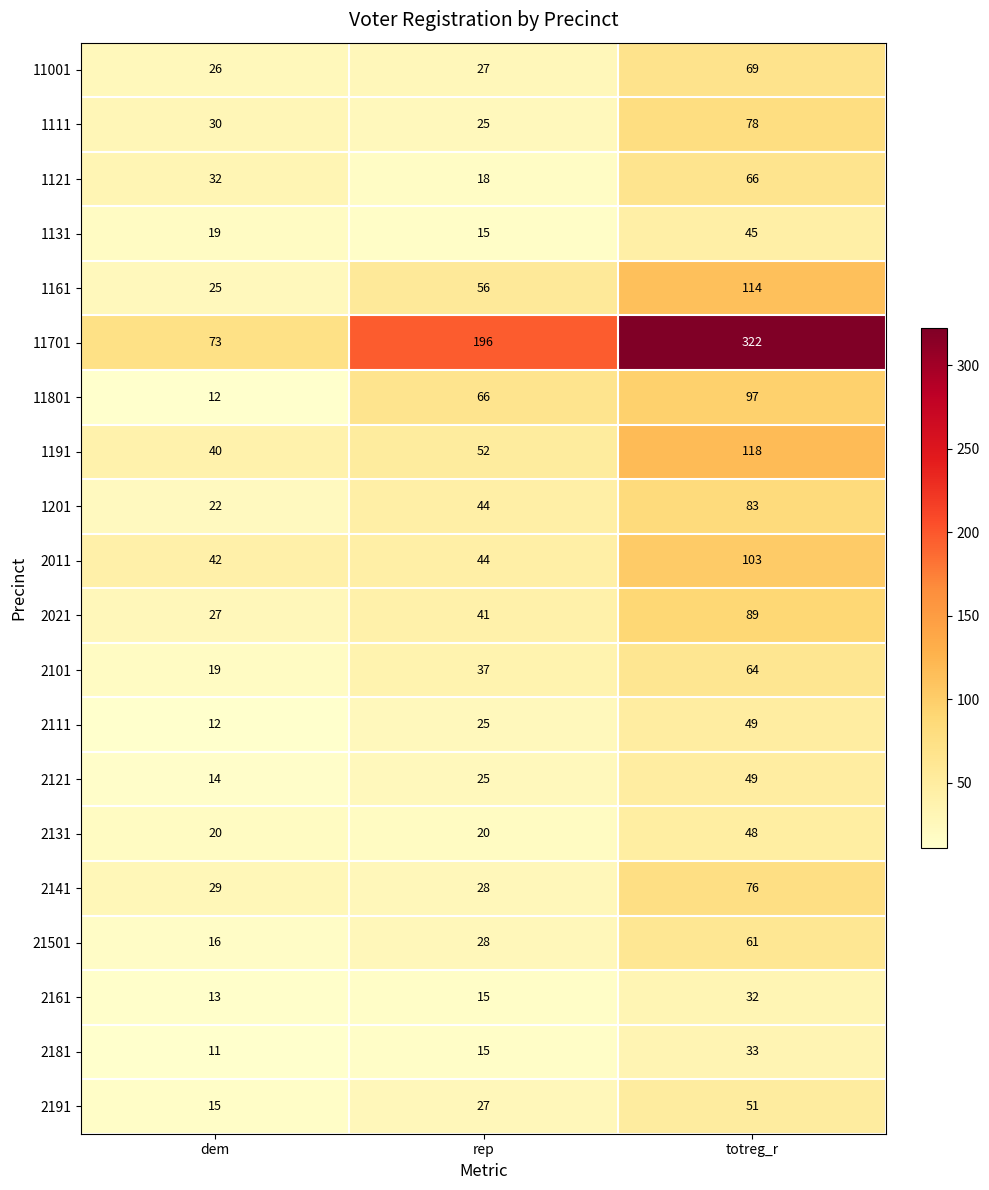

What is the lowest value of the 2111 series?

12